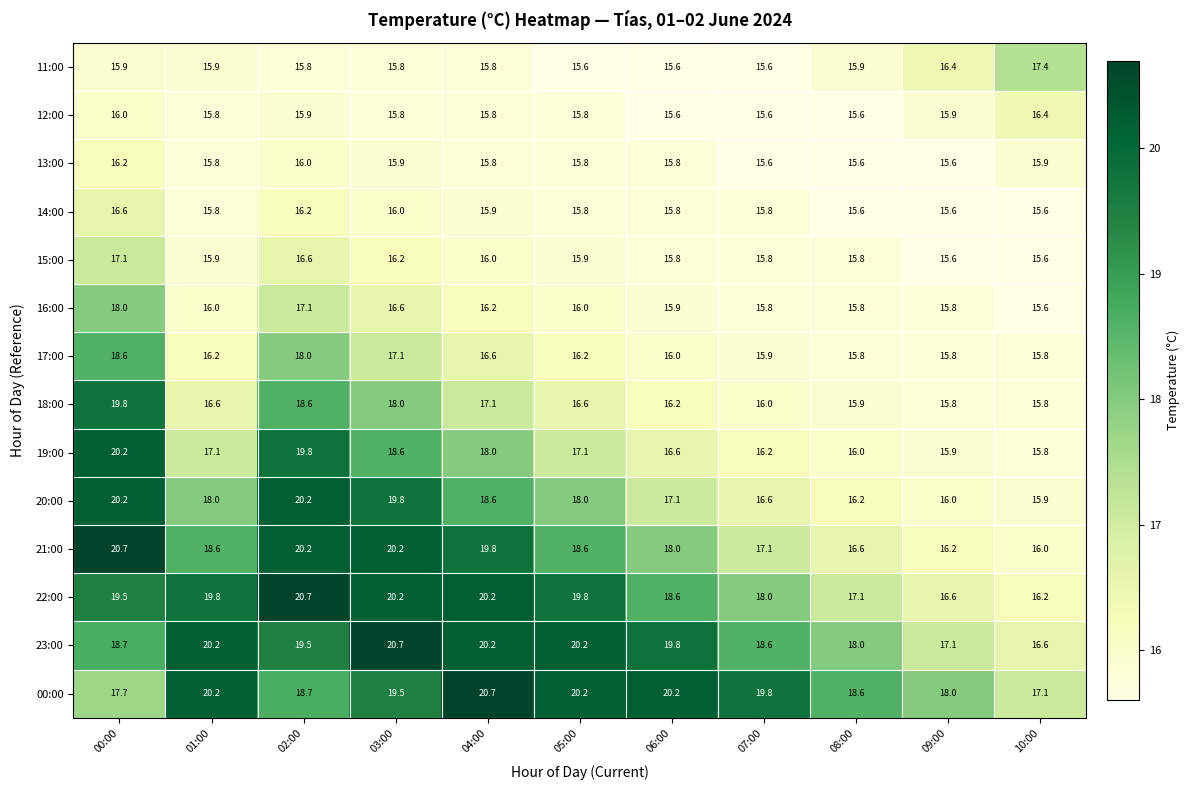

Which series has the largest total across all categories?

00:00